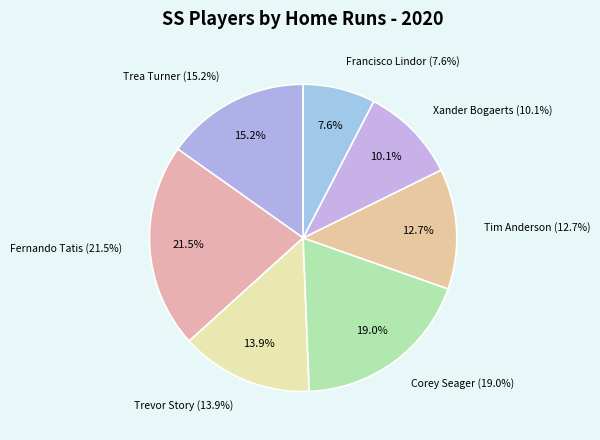

Which category has the biggest portion of the pie?

Fernando Tatis